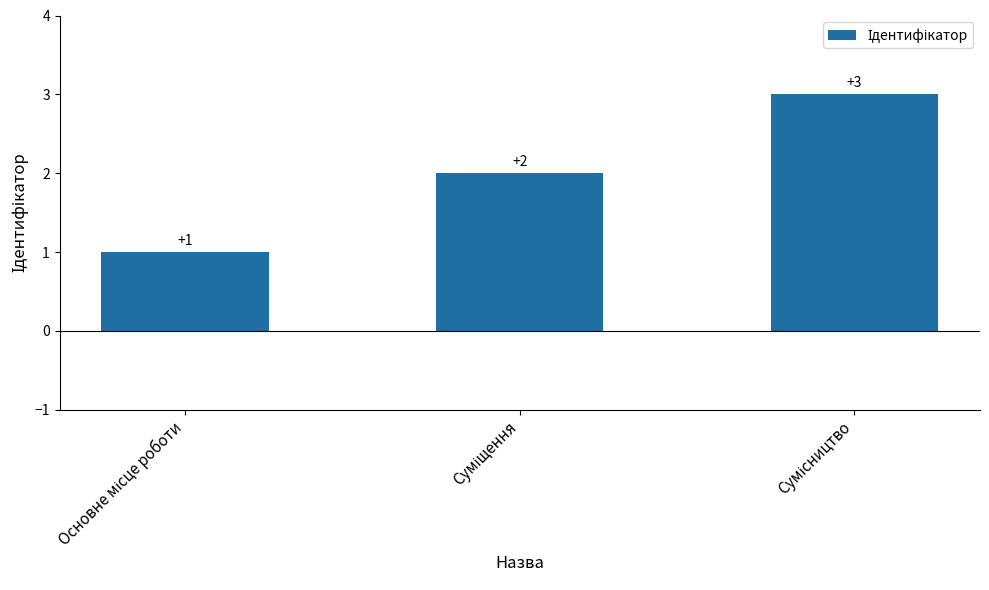

What is the sum of all values?

6